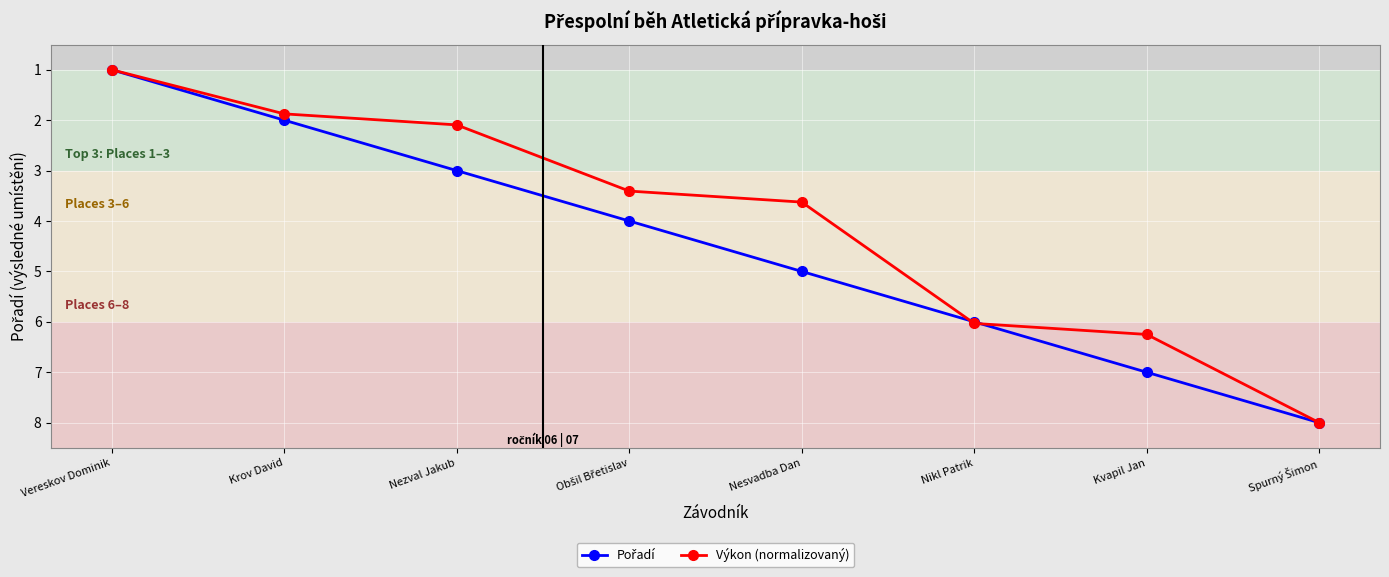

What is the label of the 5th point from the left?

Nesvadba Dan